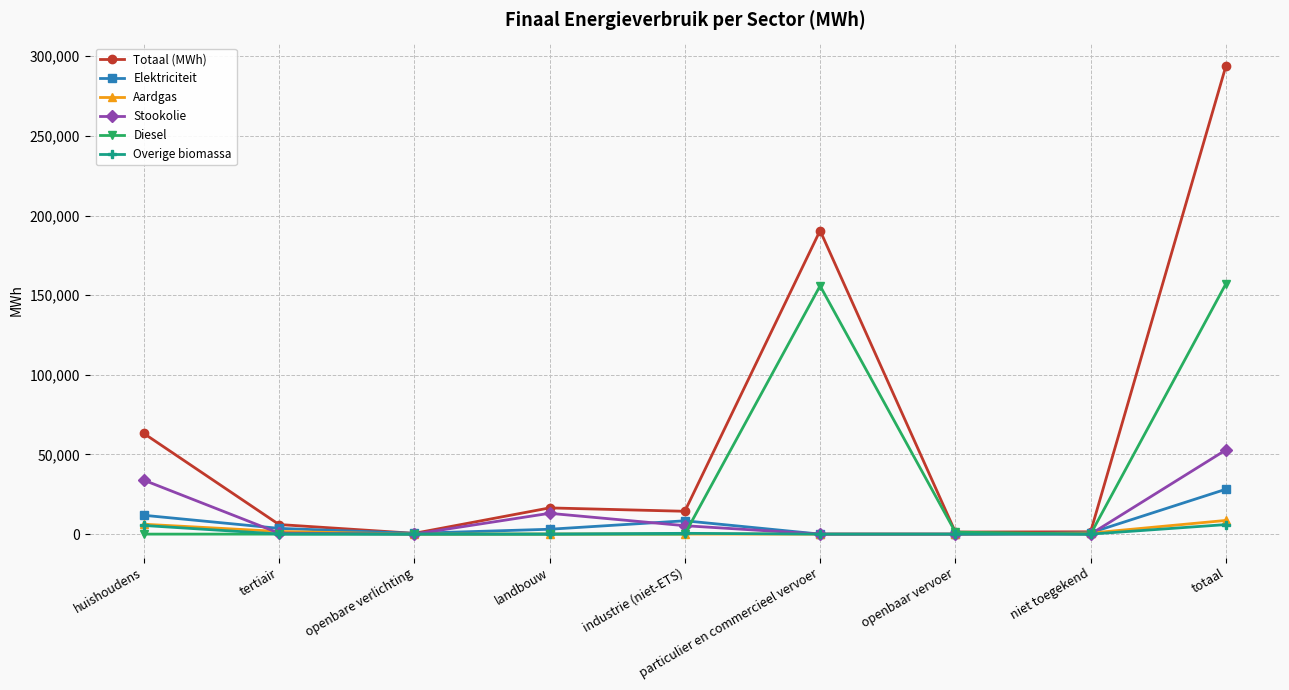

What is the label of the 7th point from the left?

openbaar vervoer